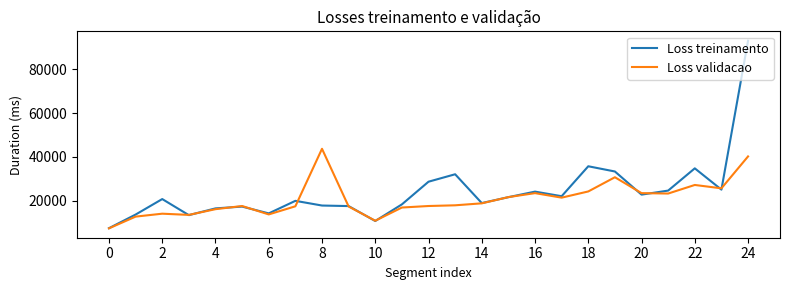

What is the greatest value displayed?

92982